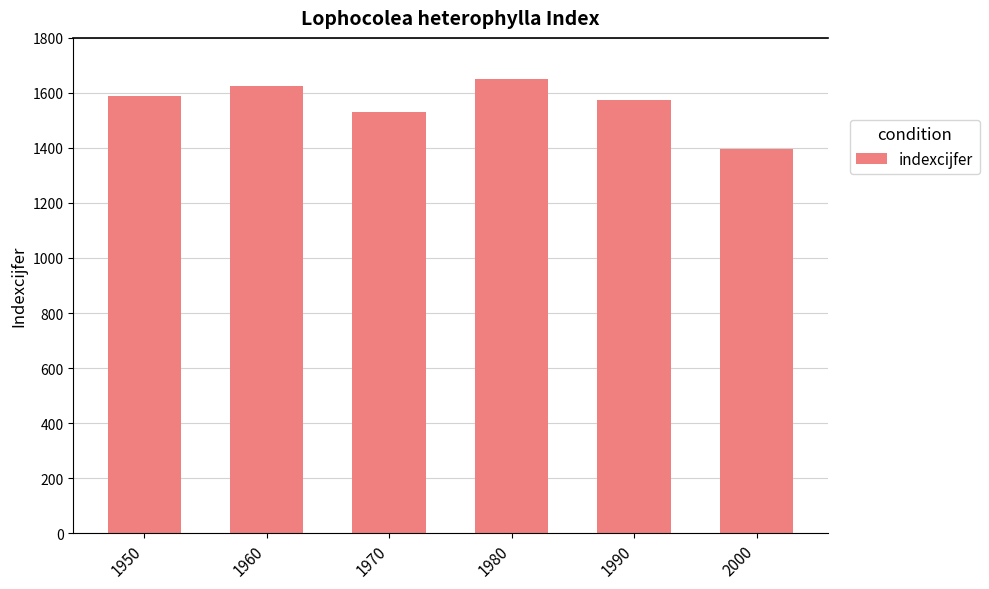

What is the change in value from 1950 to 1980?

+64